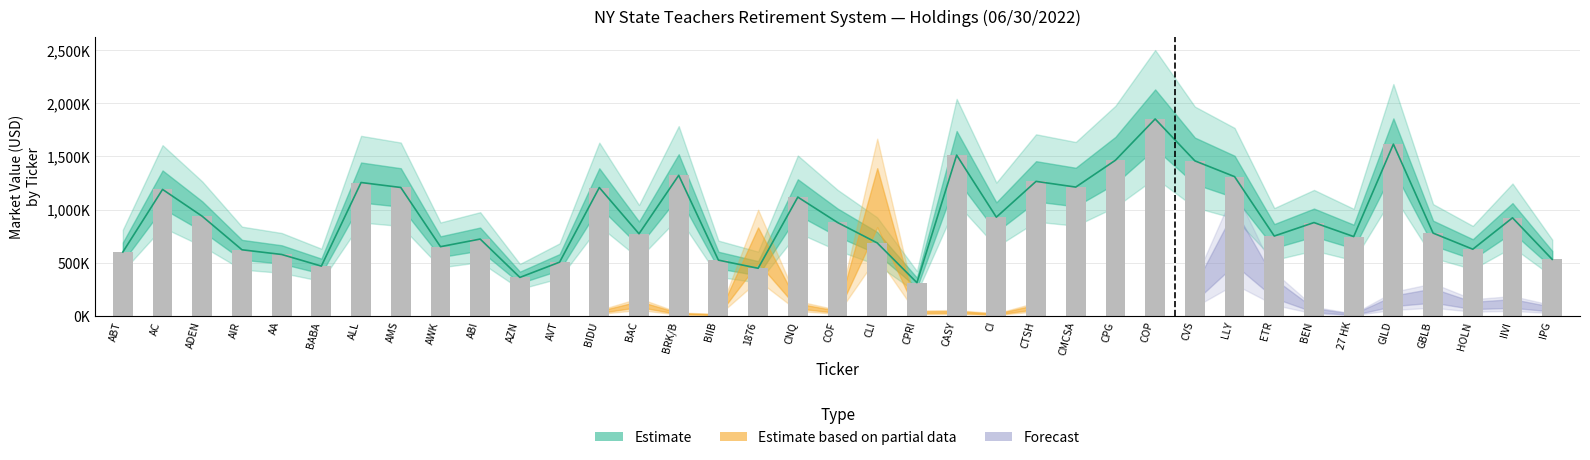

Where does the Market Value (USD) series first go above 877248?

AC